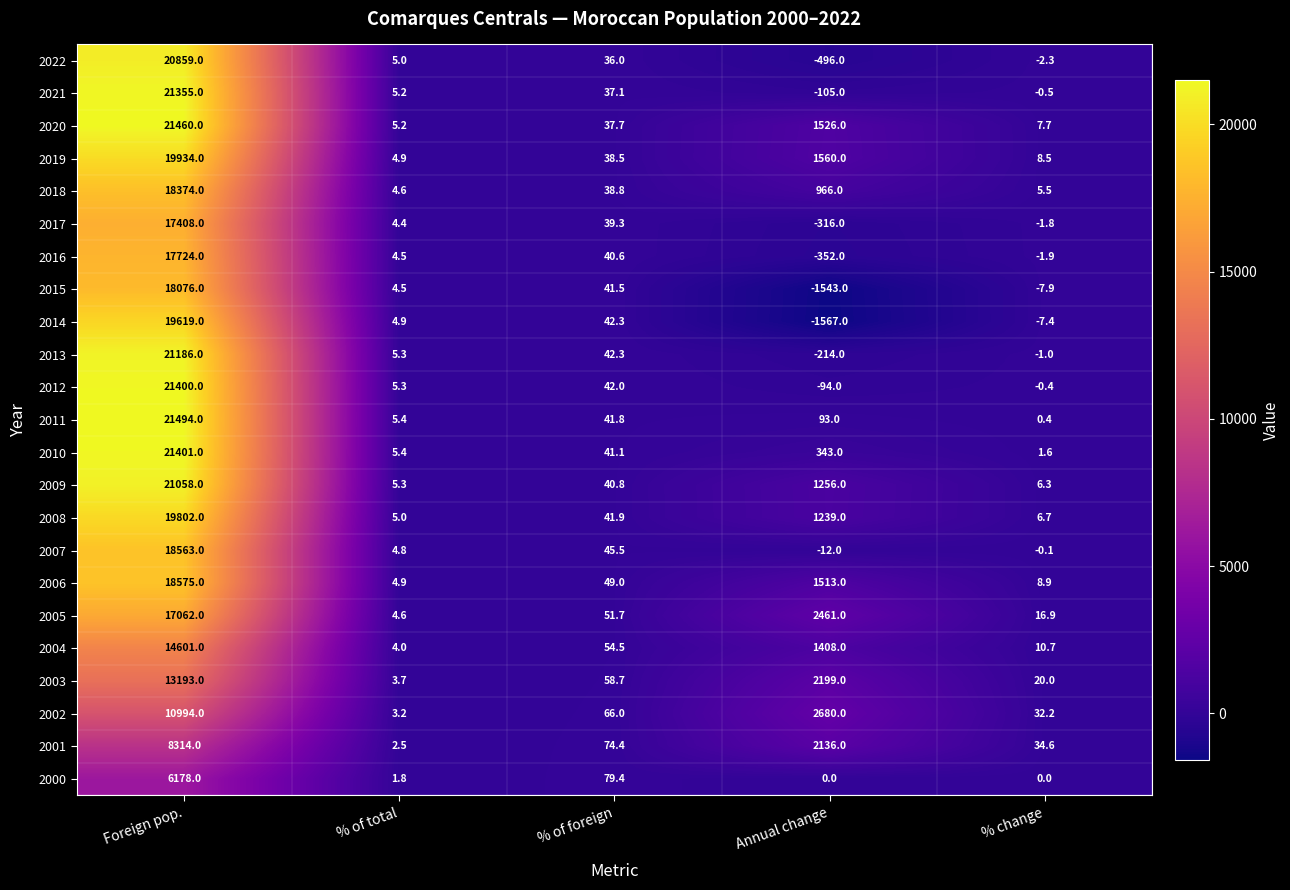

List the labels in order of 2022 value, largest first.

Foreign pop., % of foreign, % of total, % change, Annual change